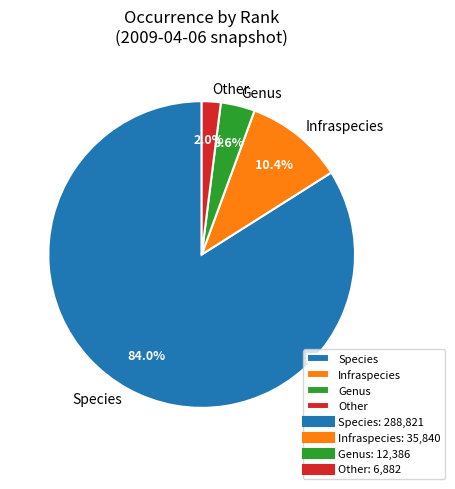

Which has a higher value, Infraspecies or Other?

Infraspecies